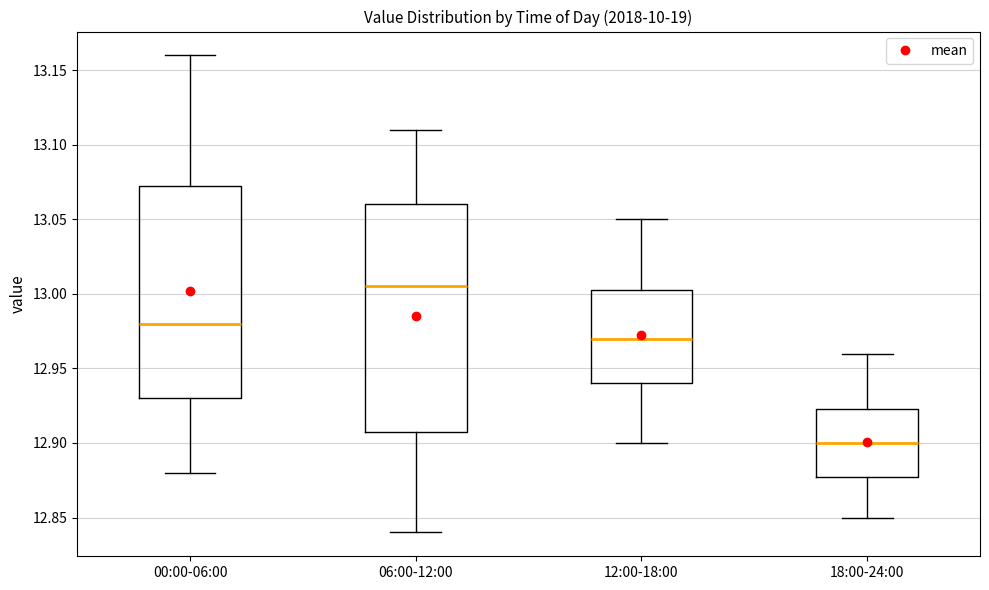

Which box has the highest median line?

06:00-12:00